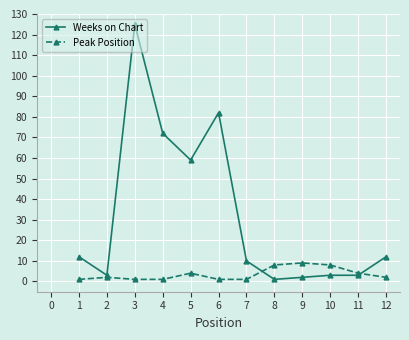

Which series has the widest spread of values?

Weeks on Chart